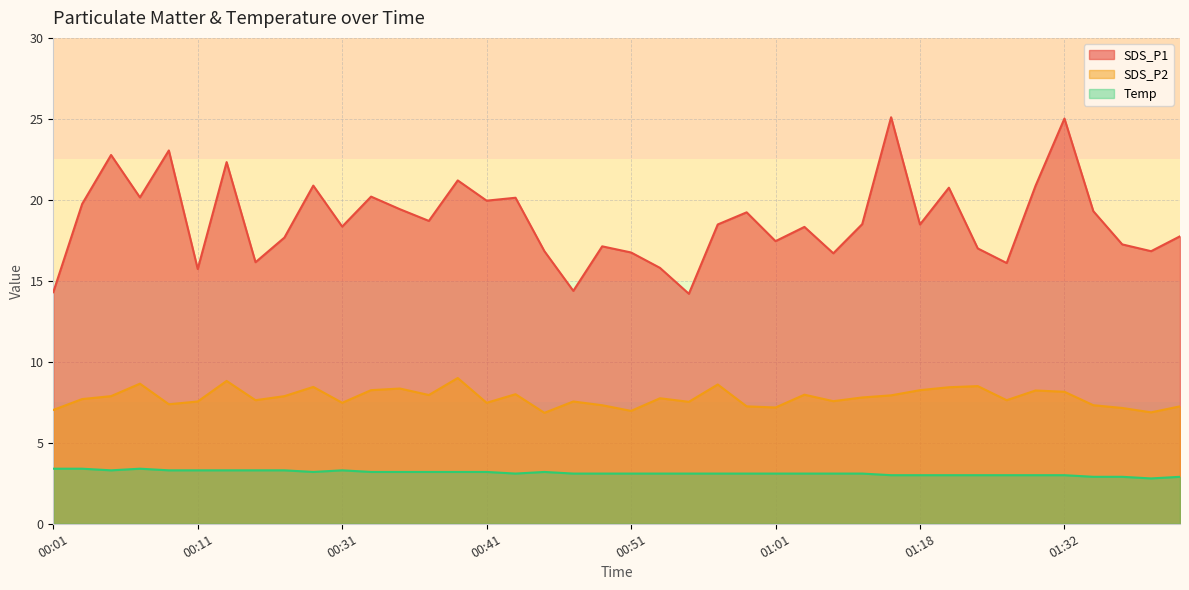

At how many categories does at least one series exceed 16?

35